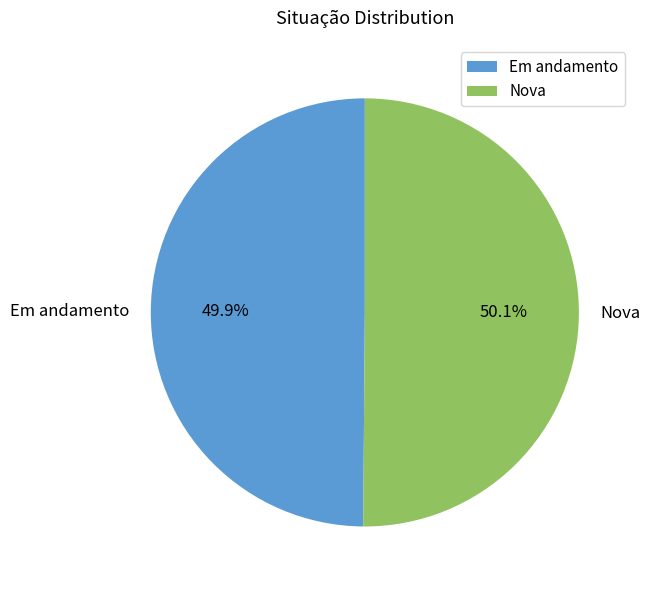

Do Nova and Em andamento together represent more than half of the pie?

Yes